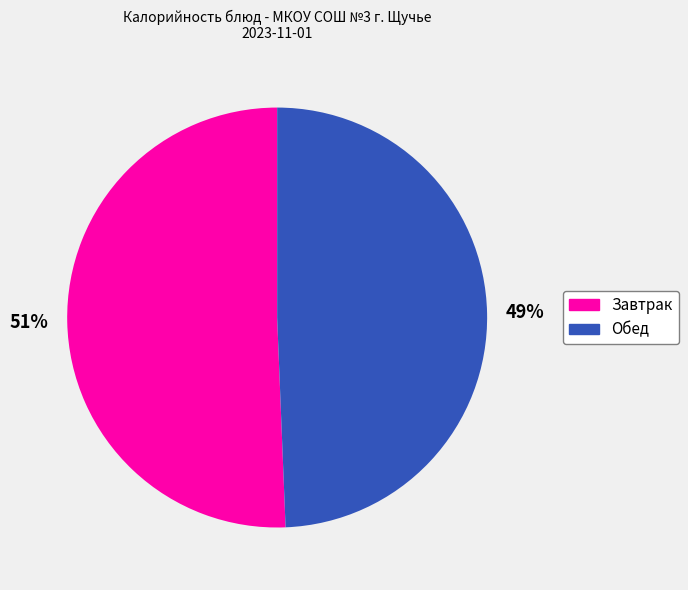

Is there a majority slice in this chart?

Yes